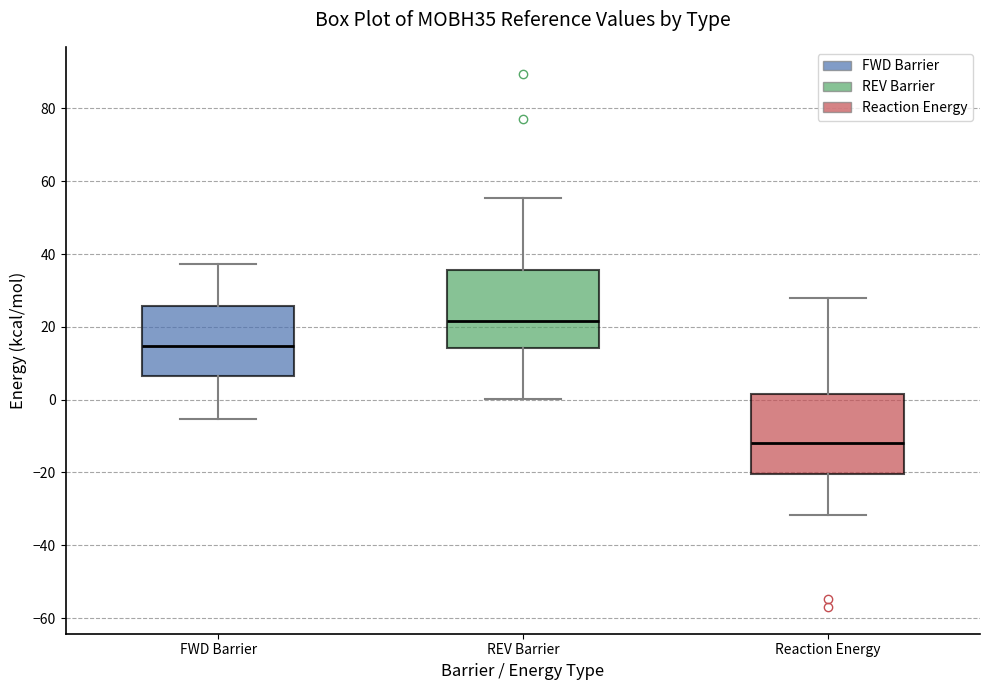

Reading left to right, transcribe this box plot: for each box, give where its median line is, the range the box spans, and where its two whiskers end, as read against the y-axis. The values are not printed on the chart, so give them approximately, as read against the axis.

FWD Barrier: median 14, box 6 to 26, whiskers -6 to 38
REV Barrier: median 22, box 14 to 36, whiskers 0 to 56
Reaction Energy: median -12, box -20 to 2, whiskers -32 to 28